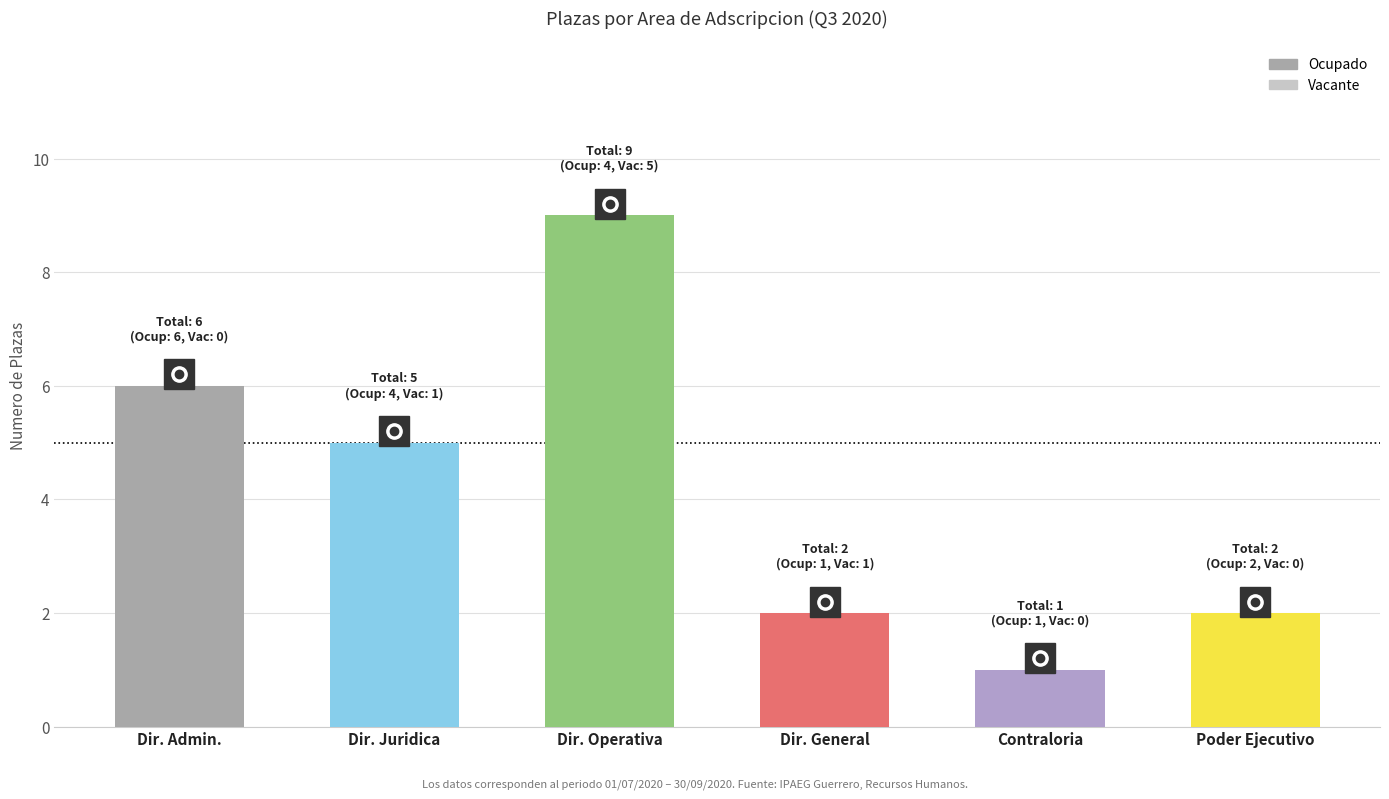

Are the bars horizontal?

No